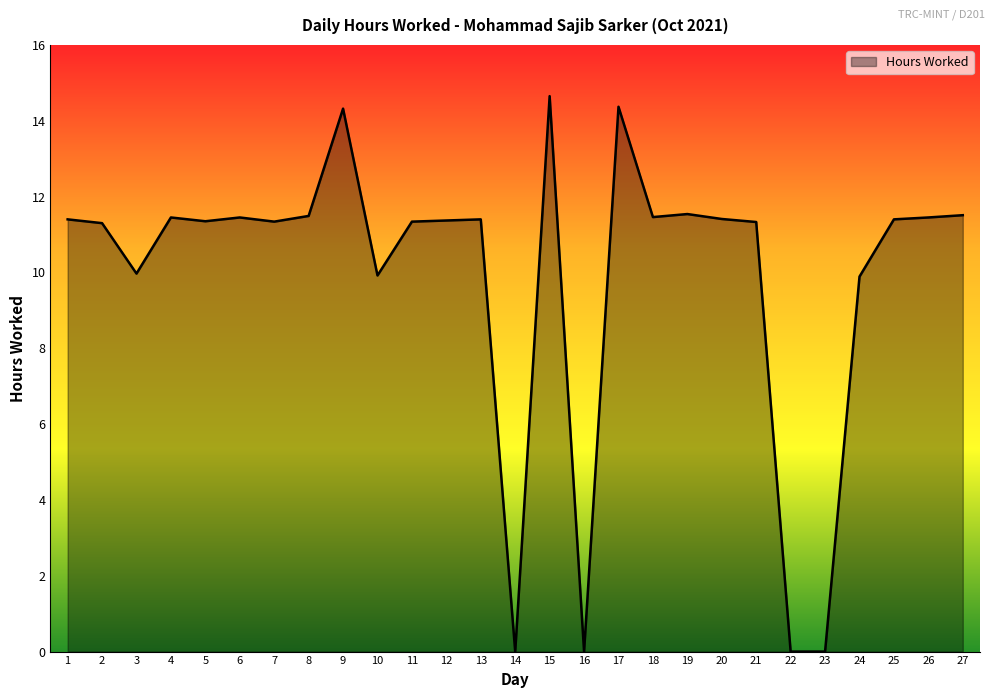

Which label corresponds to the largest value in the chart?

15